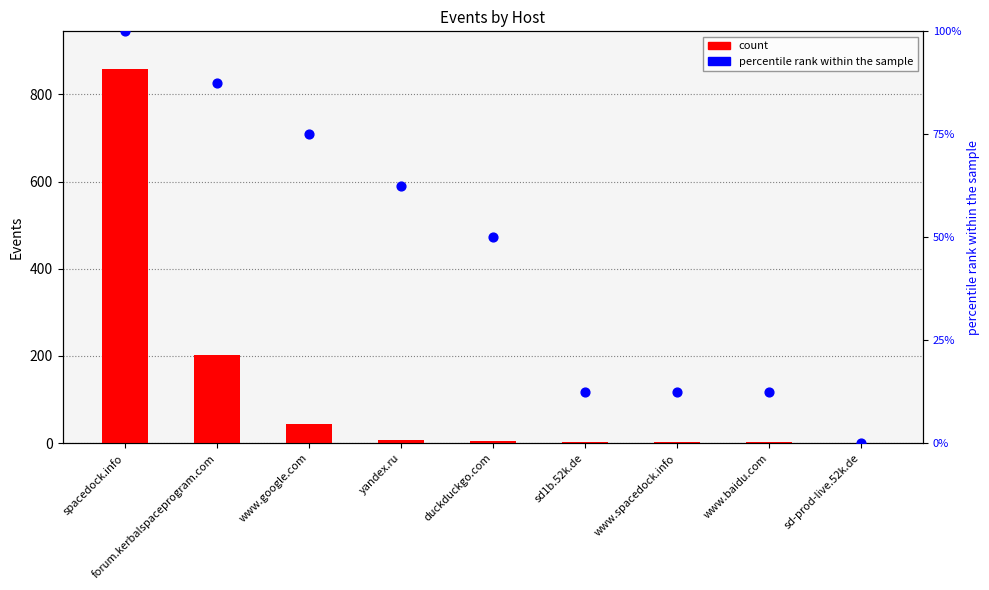

Which series contains the highest Y value?

count